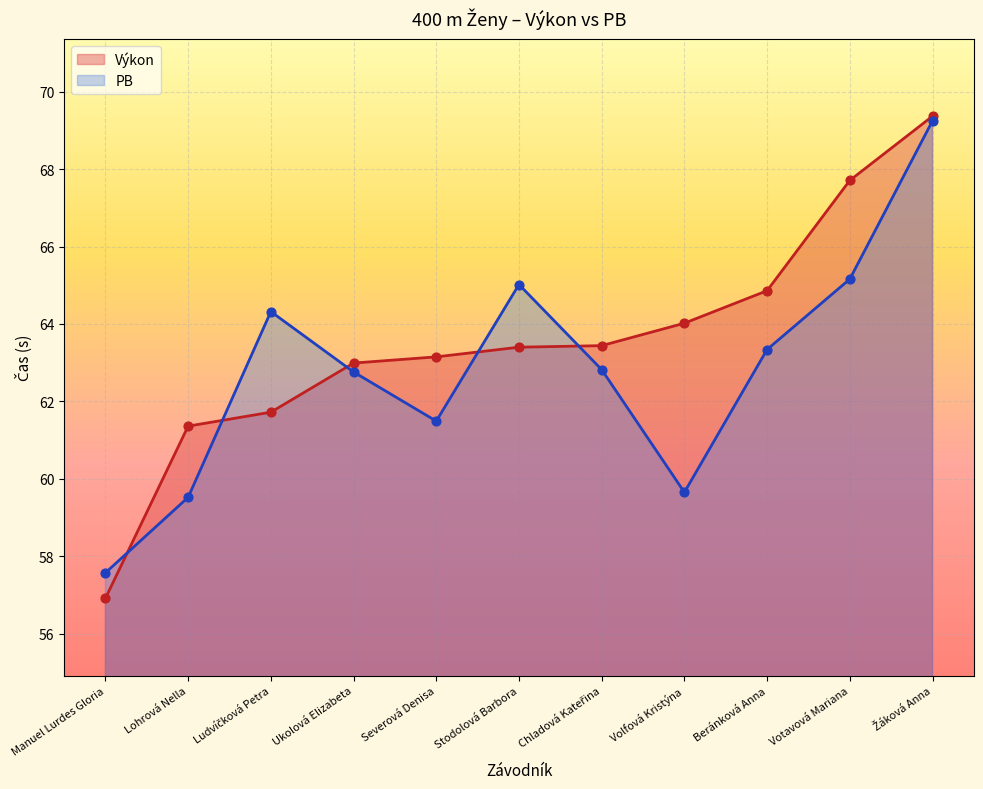

At which category is the sum across all series the highest?

Žáková Anna